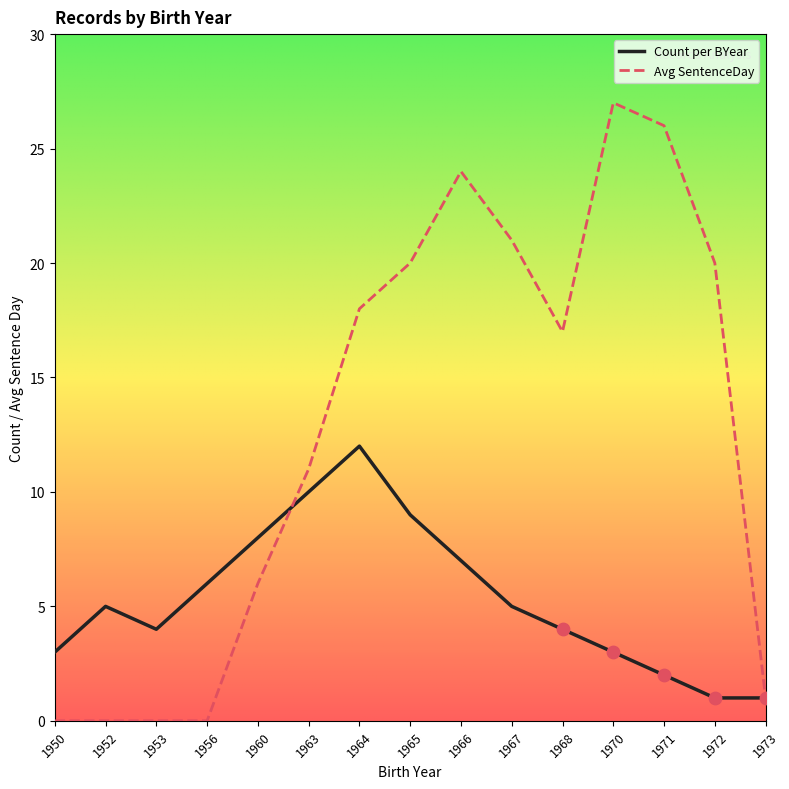

Which series has the largest total across all categories?

Avg SentenceDay